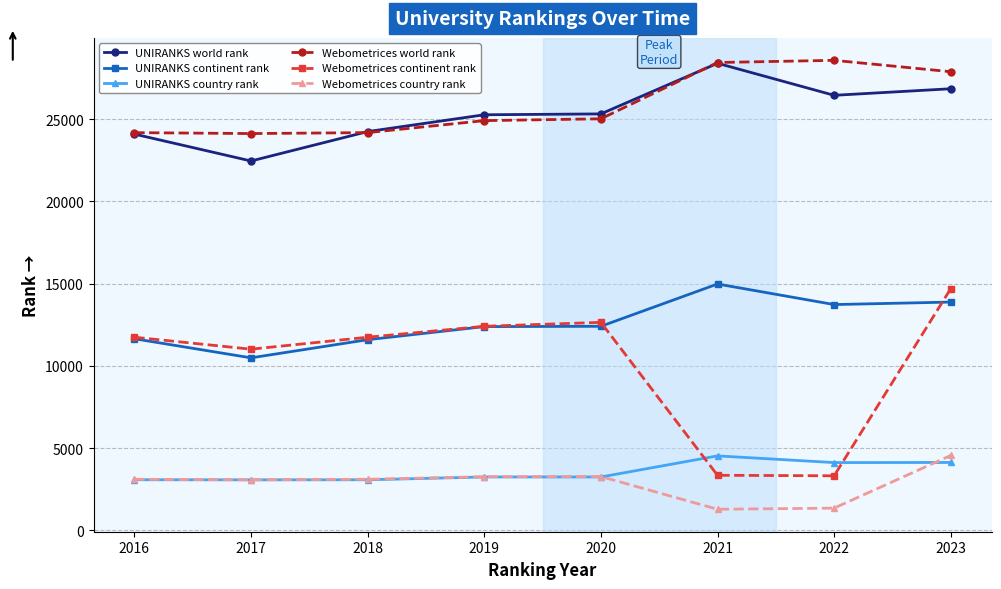

What are all the series names shown in the legend?

UNIRANKS world rank, UNIRANKS continent rank, UNIRANKS country rank, Webometrices world rank, Webometrices continent rank, Webometrices country rank